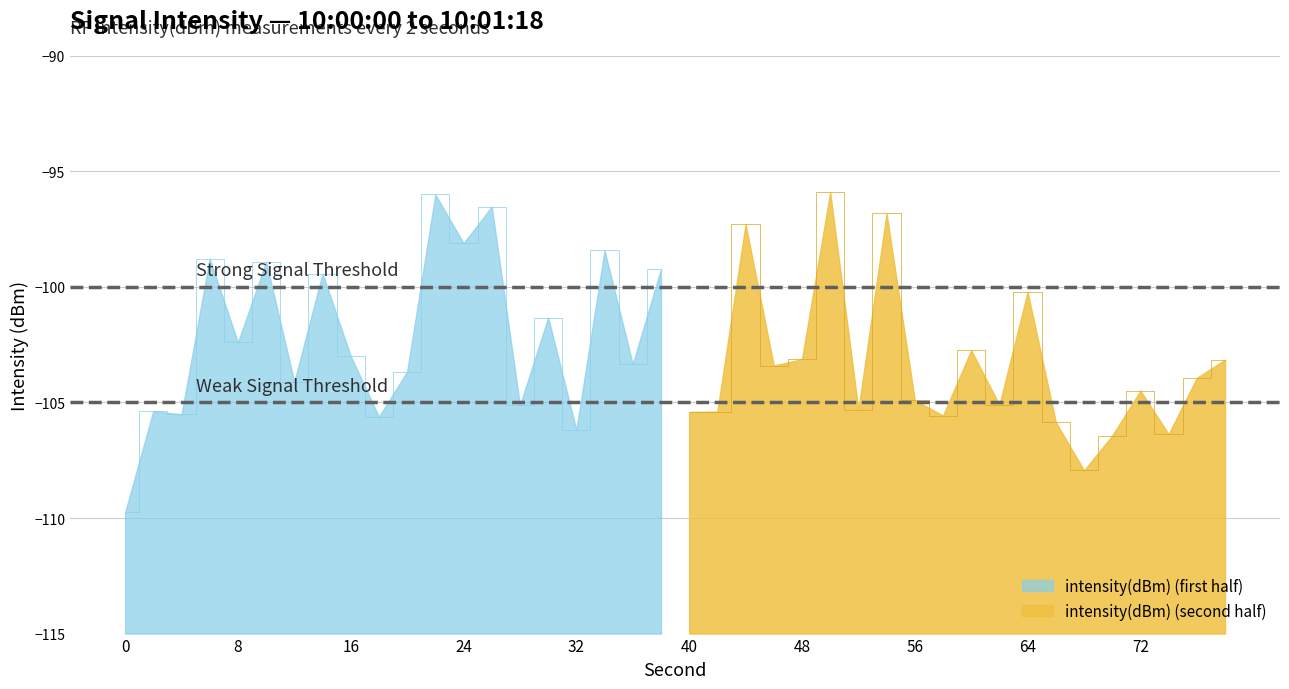

The value at 22 is -66.5. True or false?

False